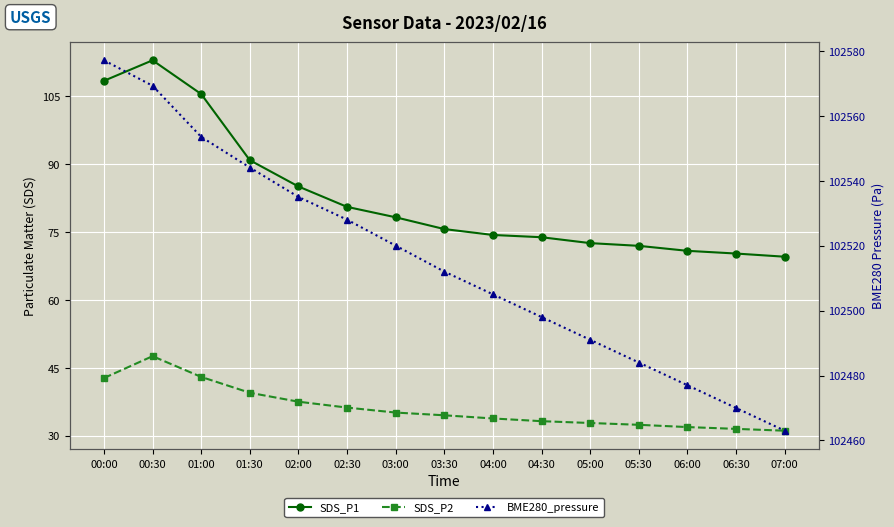

Which category has the lowest value in the SDS_P2 series?

07:00